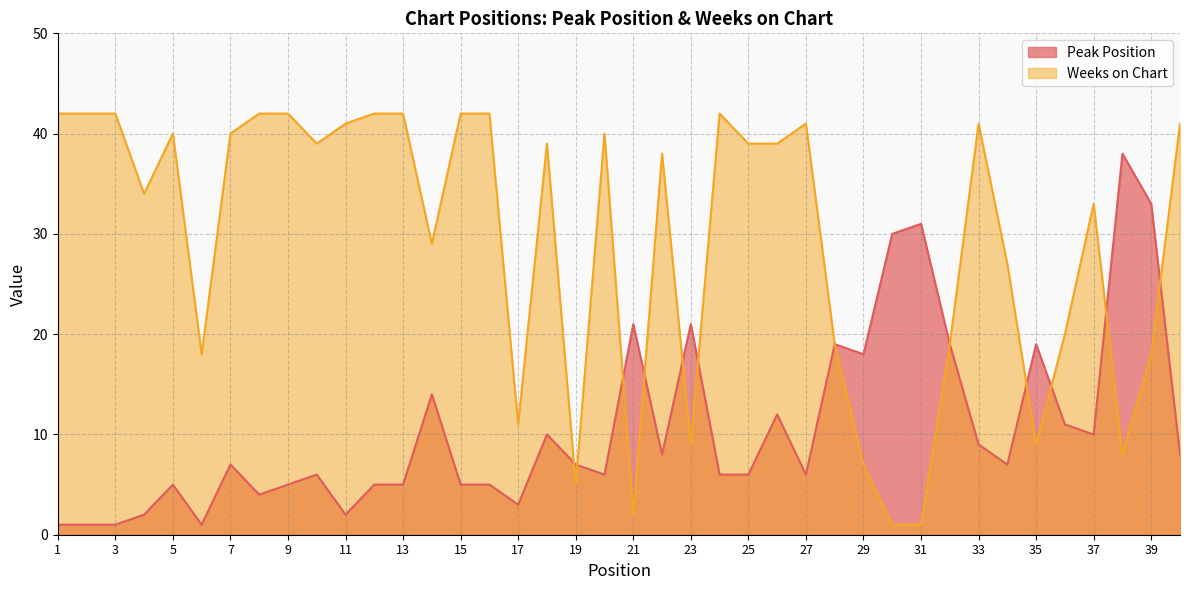

How many categories are shown in the chart?

40